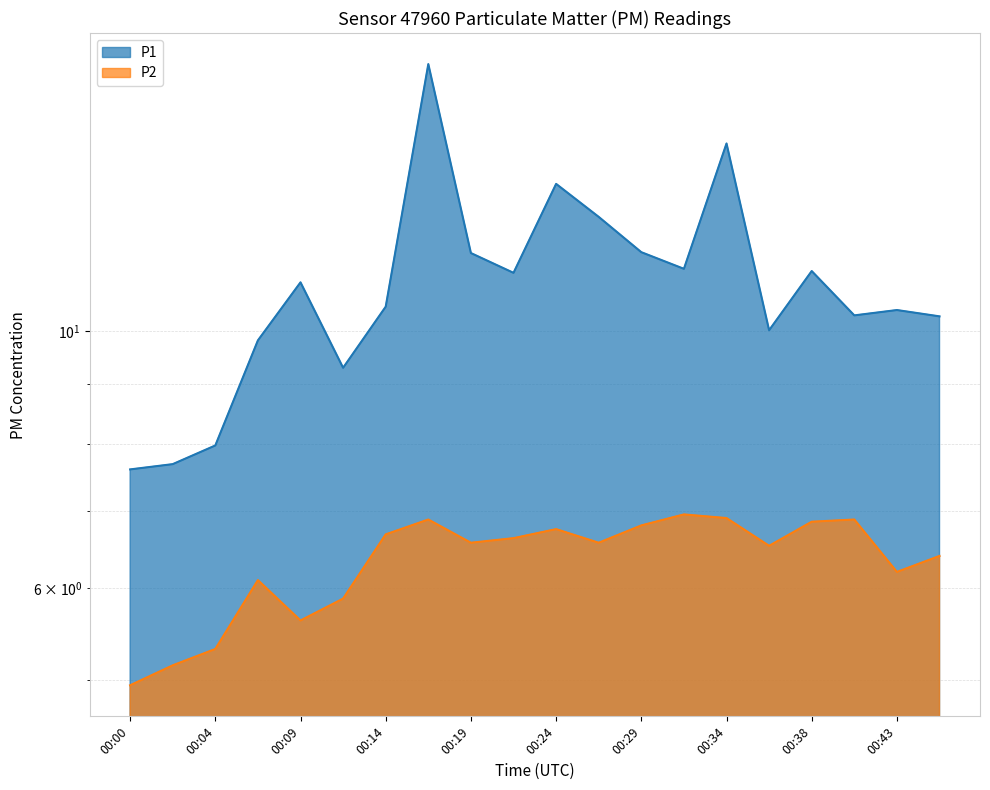

At which category is the sum across all series the highest?

00:17